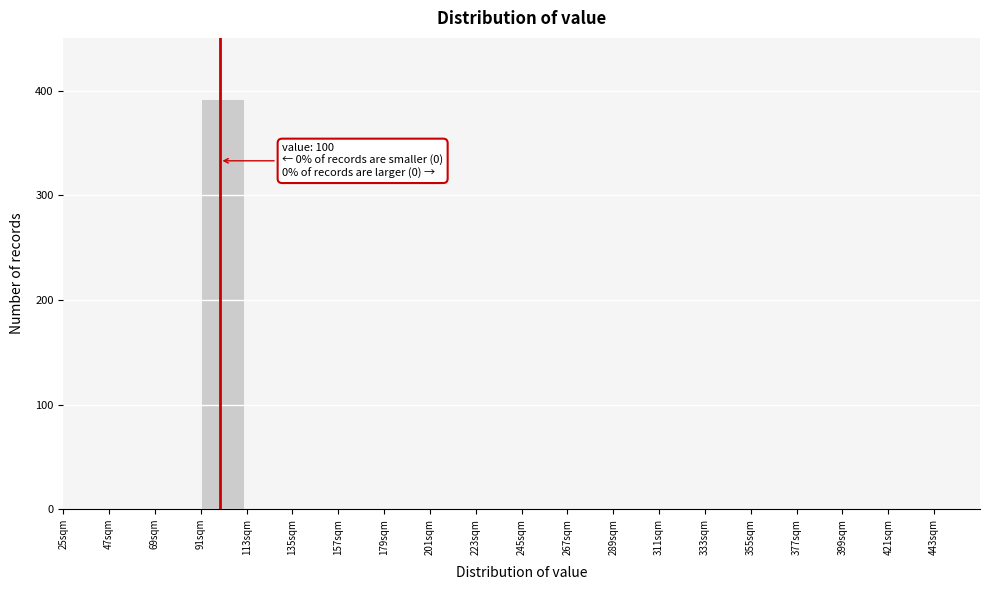

Reading left to right, what are all the values shown in this chart?

25sqm=0	47sqm=0	69sqm=0	91sqm=392	113sqm=0	135sqm=0	157sqm=0	179sqm=0	201sqm=0	223sqm=0	245sqm=0	267sqm=0	289sqm=0	311sqm=0	333sqm=0	355sqm=0	377sqm=0	399sqm=0	421sqm=0	443sqm=0